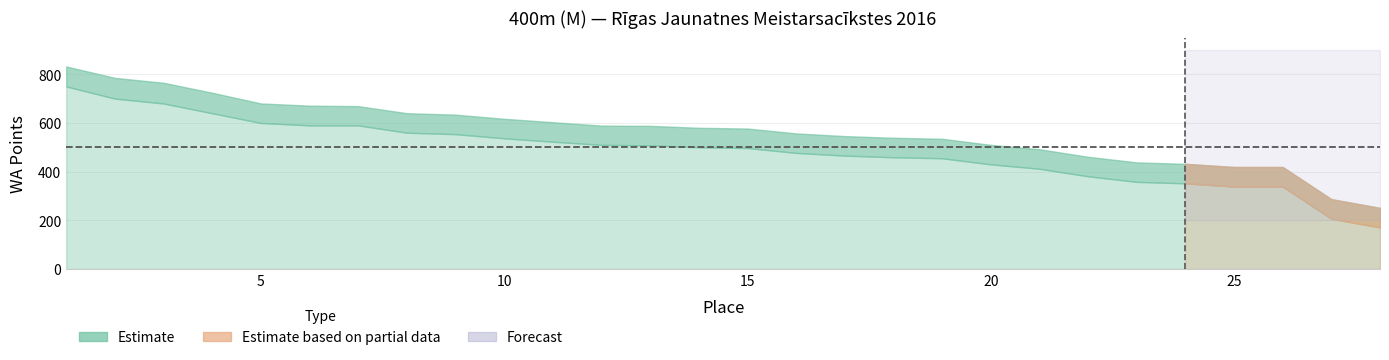

True or false: Result_WA and WA_lower cross at least once.

False